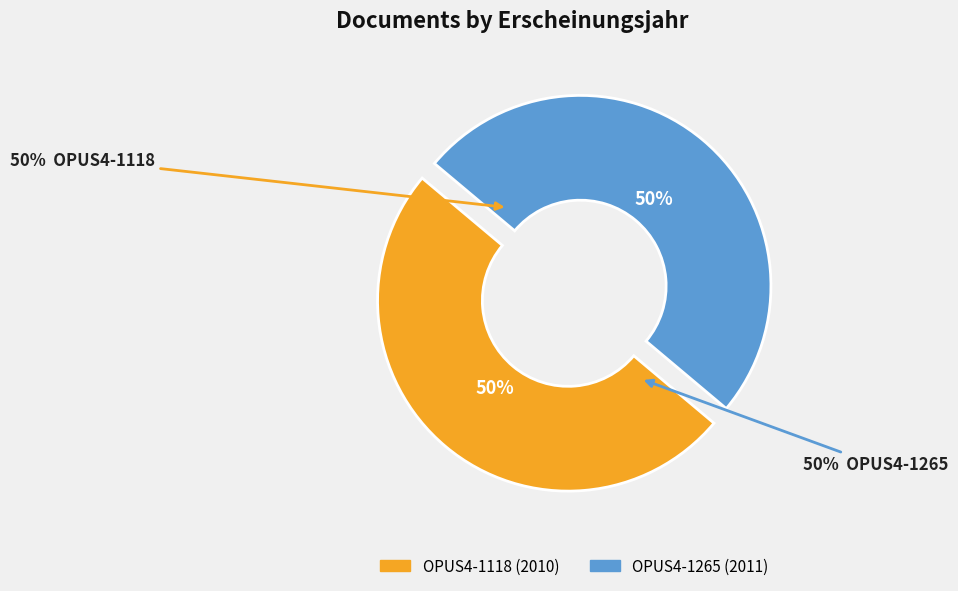

To the nearest percent, what is the average slice percentage?

50%